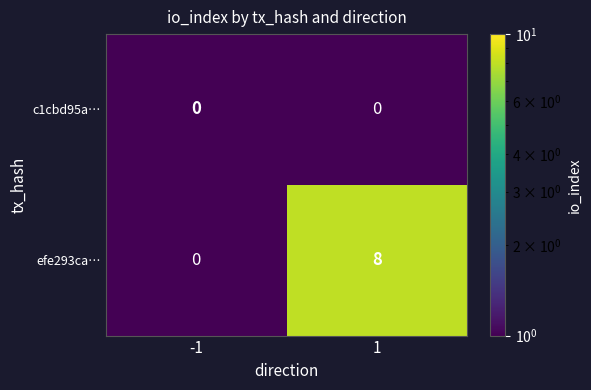

Which series changed the most between -1 and 1?

efe293ca…